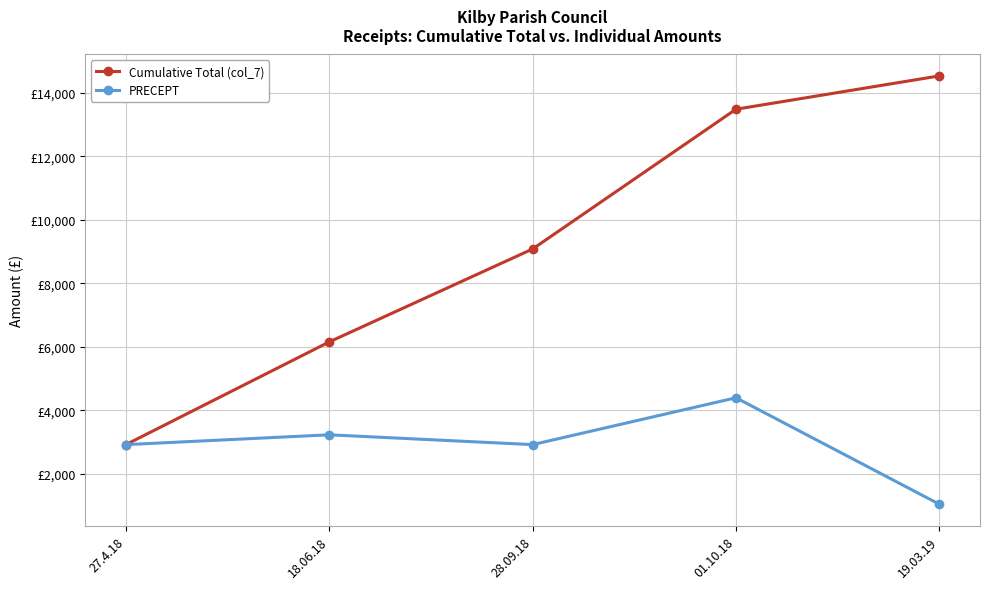

Where is the first local maximum for PRECEPT?

18.06.18